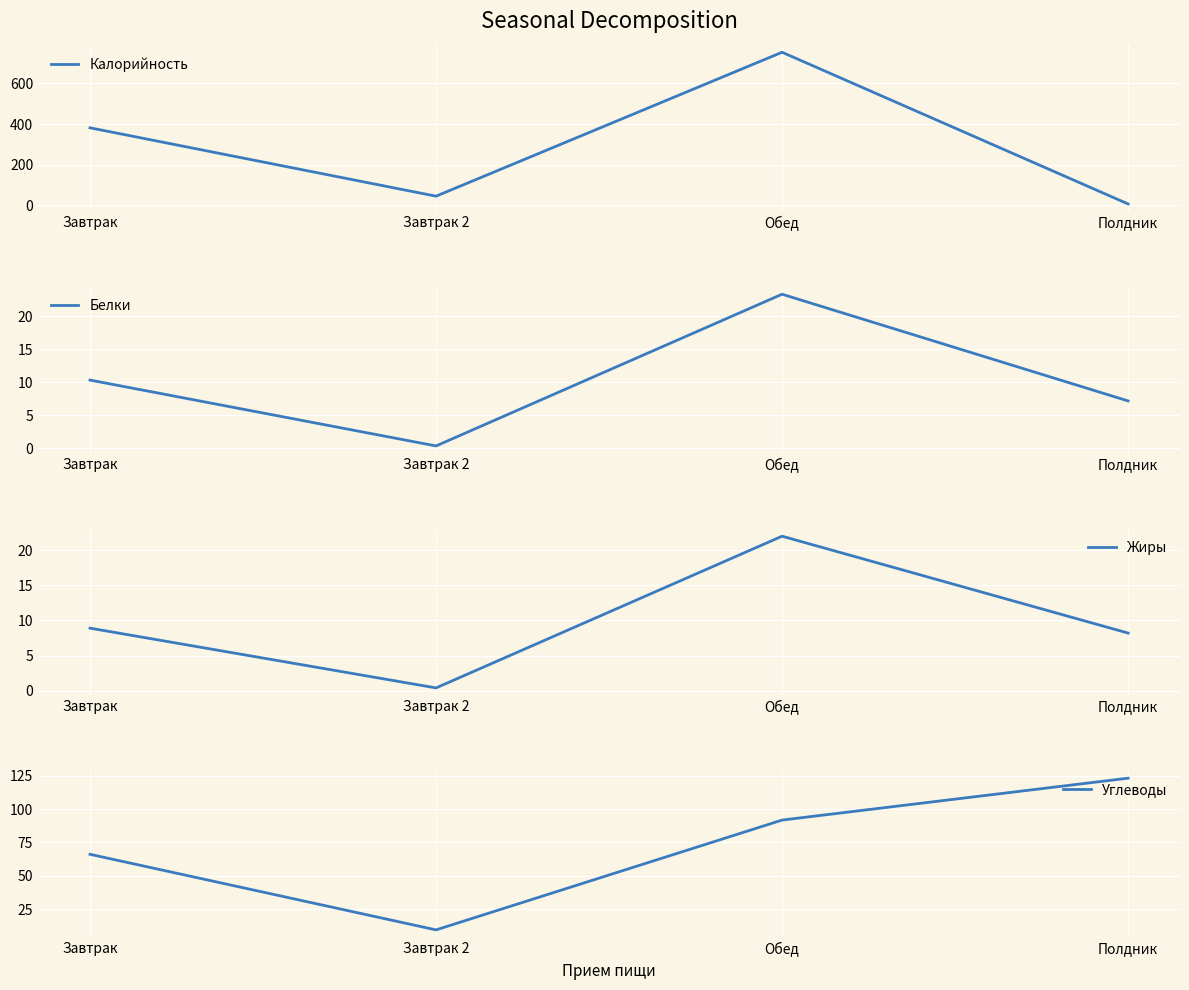

Rank the series by their maximum value, from highest to lowest.

Калорийность, Углеводы, Белки, Жиры